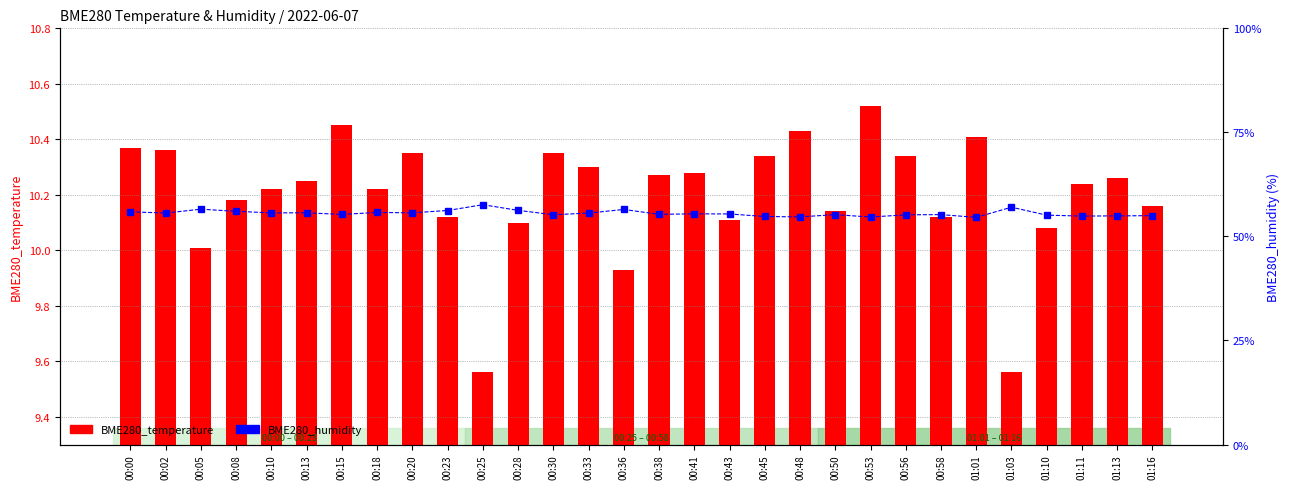

Reading left to right, list all the values displayed in this chart.

BME280_temperature: 10.4	10.4	10.0	10.2	10.2	10.2	10.4	10.2	10.3	10.1	9.6	10.1	10.3	10.3	9.9	10.3	10.3	10.1	10.3	10.4	10.1	10.5	10.3	10.1	10.4	9.6	10.1	10.2	10.3	10.2
BME280_humidity: 55.9	55.6	56.5	56.0	55.7	55.7	55.3	55.8	55.7	56.2	57.6	56.3	55.2	55.6	56.5	55.3	55.4	55.4	54.8	54.7	55.2	54.7	55.2	55.2	54.6	57.0	55.1	54.9	54.9	55.0